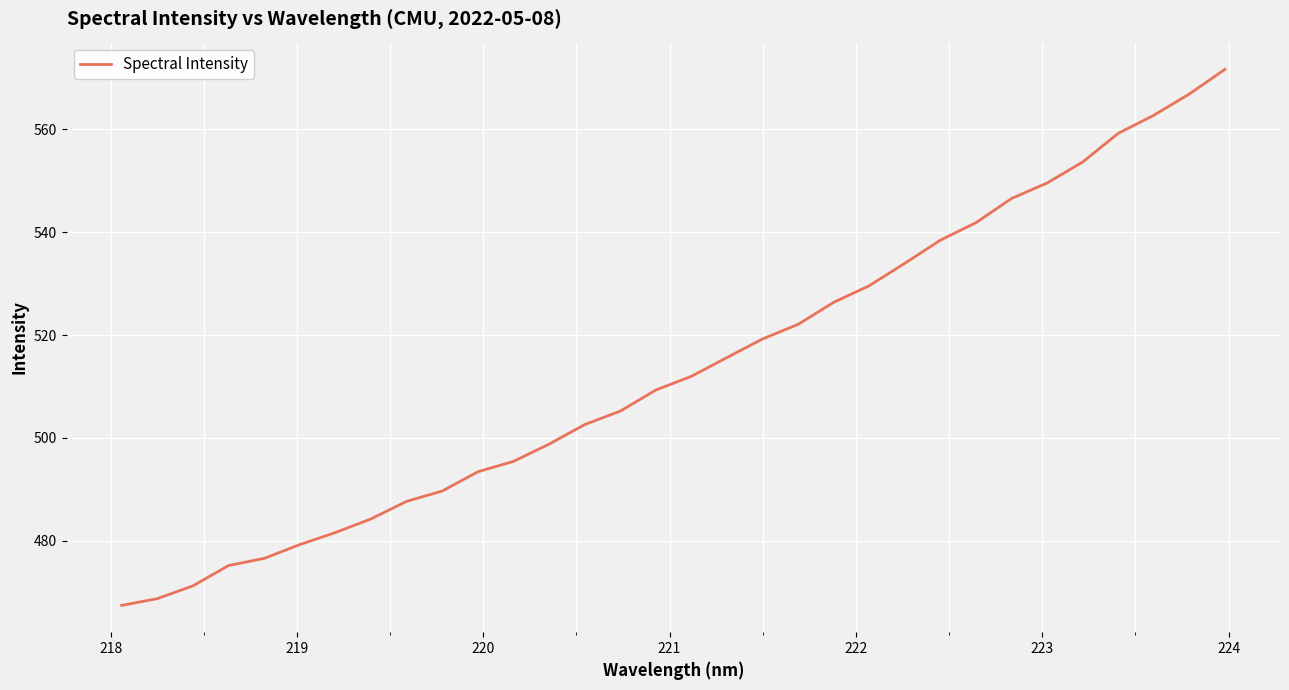

What is the difference between the maximum and minimum values?

104.2